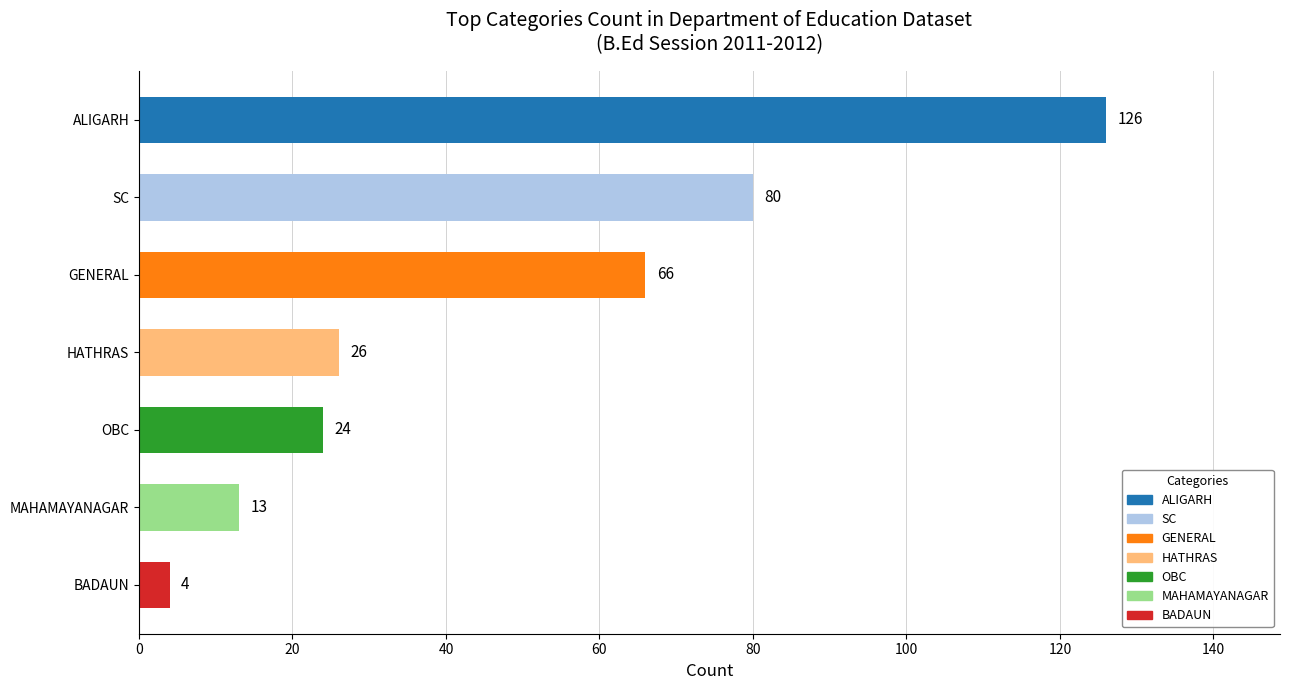

How many series are shown in this chart?

1